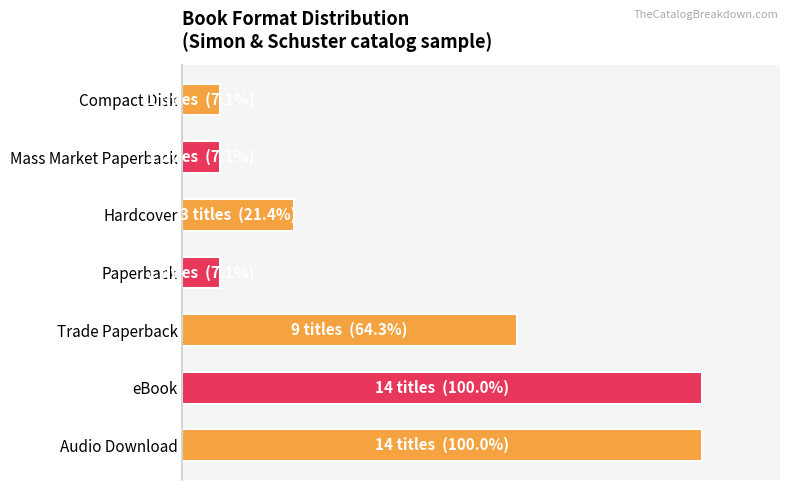

What is the greatest value displayed?

100.0